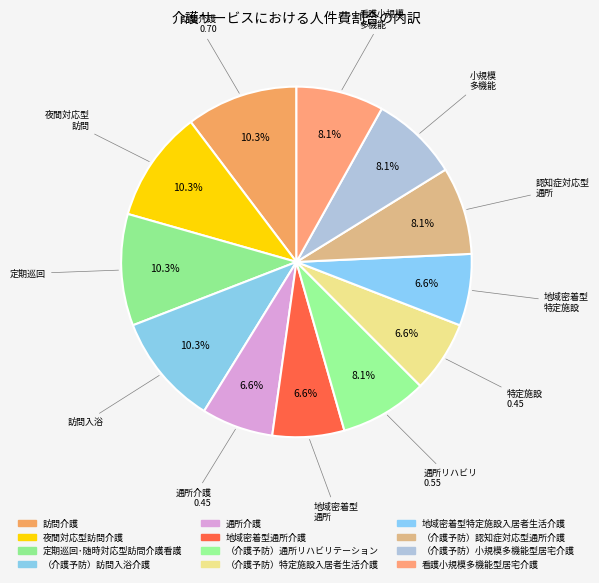

Is there any slice that represents more than half of the pie?

No